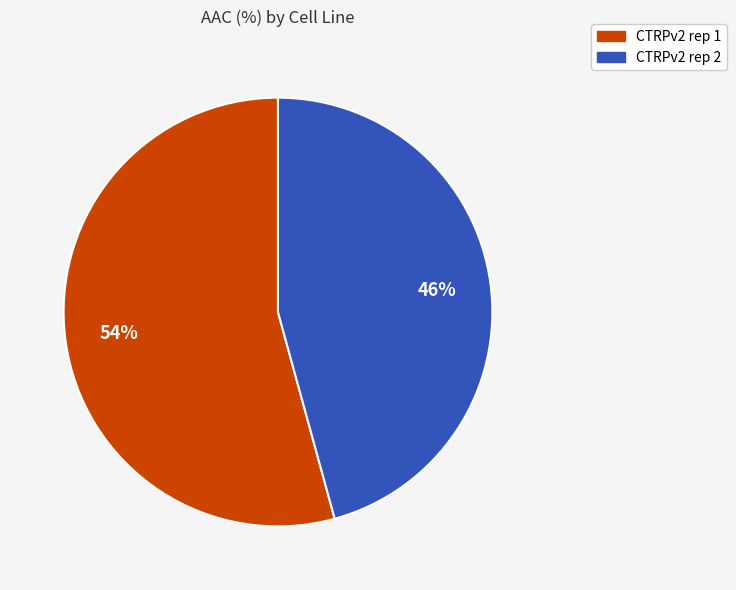

How many segments does this pie chart have?

2